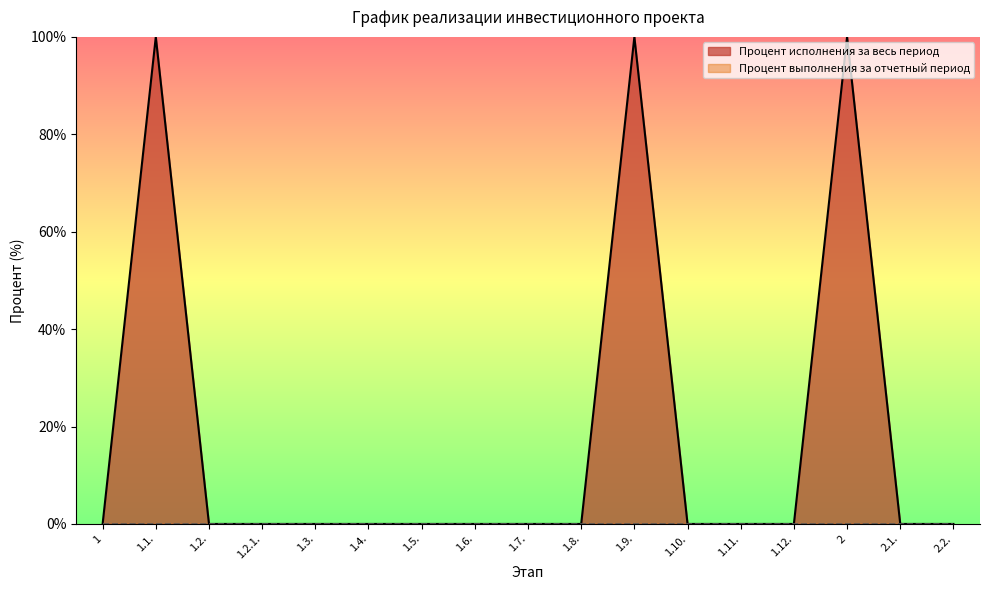

Reading right to left, list all the values displayed in this chart.

0	0	100	0	0	0	100	0	0	0	0	0	0	0	0	100	0